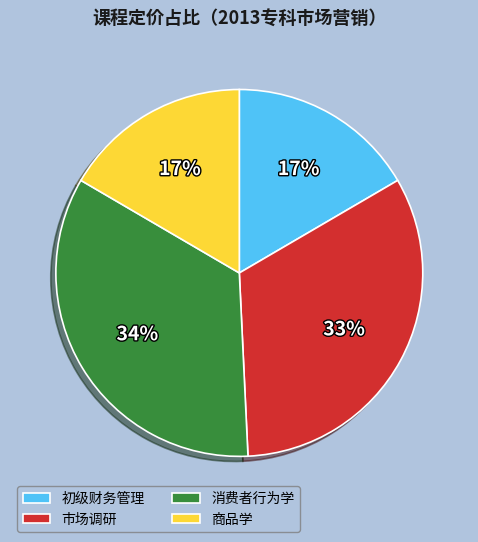

Which slice is the largest?

消费者行为学